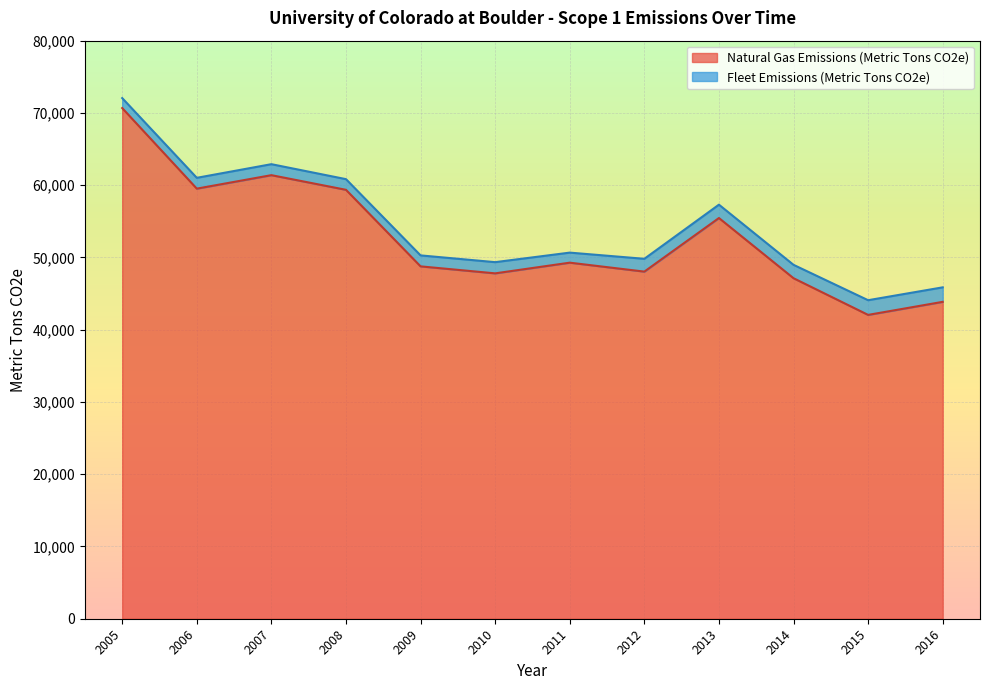

True or false: Natural Gas Emissions Factor (Lbs CO2/MMBTU) and Fleet Emissions (Metric Tons CO2e) intersect in this chart.

False